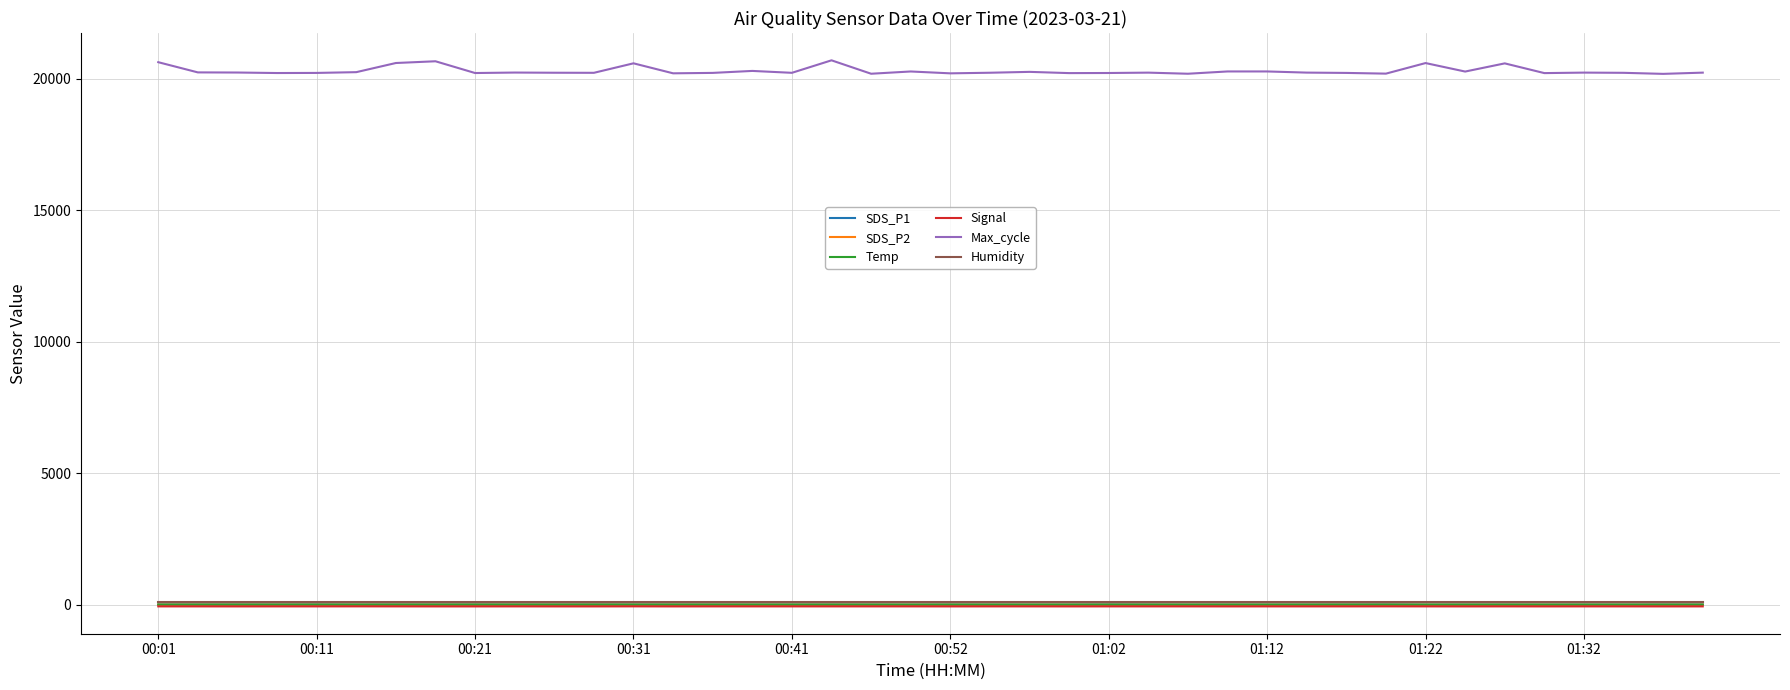

What is the lowest value of the Max_cycle series?

20191.0